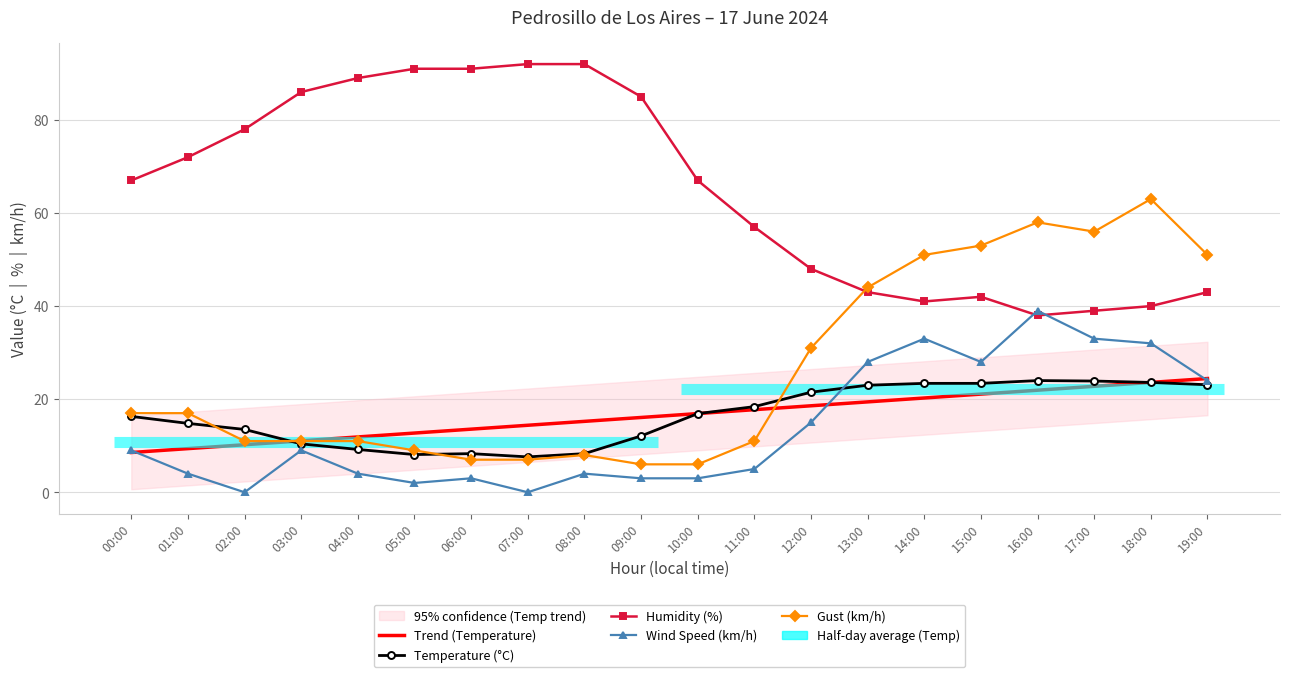

In Gust (km/h), how many points are lower than both neighbors (excluding endpoints)?

1